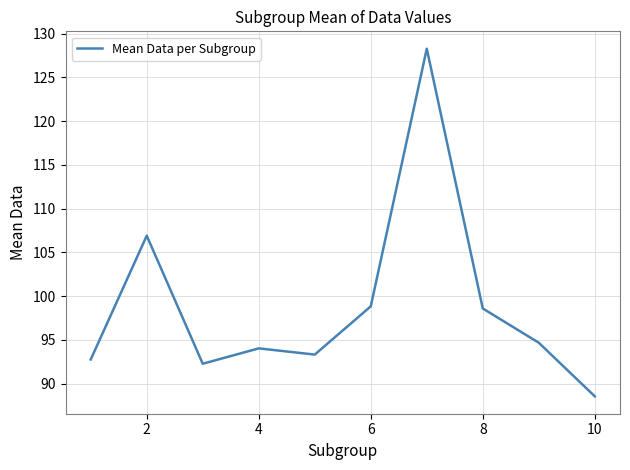

Reading left to right, extract all data points from this chart.

92.8	106.9	92.3	94.0	93.3	98.8	128.3	98.6	94.7	88.6